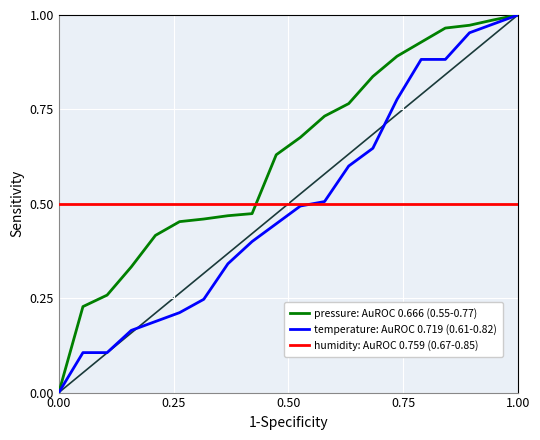

Count the number of data series in this chart.

3